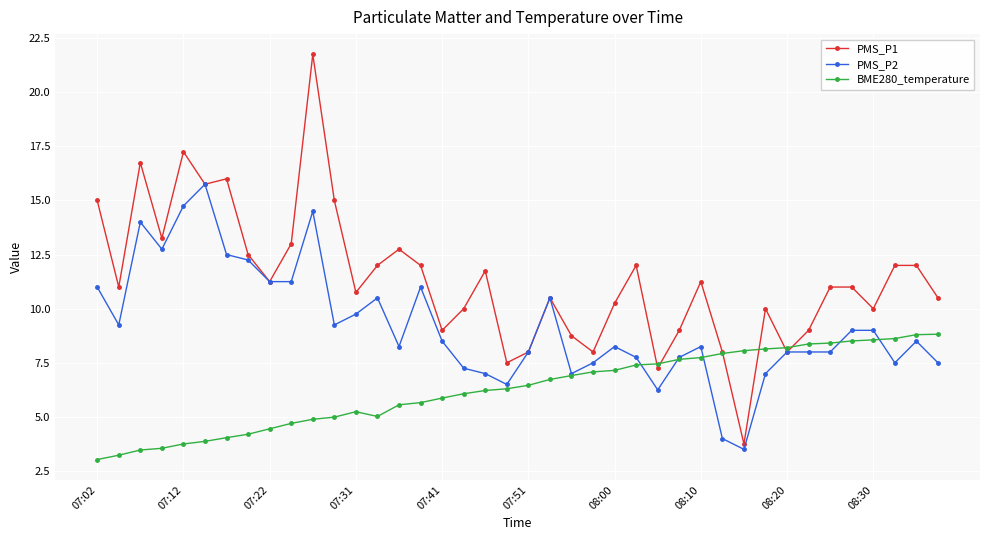

Which series has the largest range (max minus min)?

PMS_P1